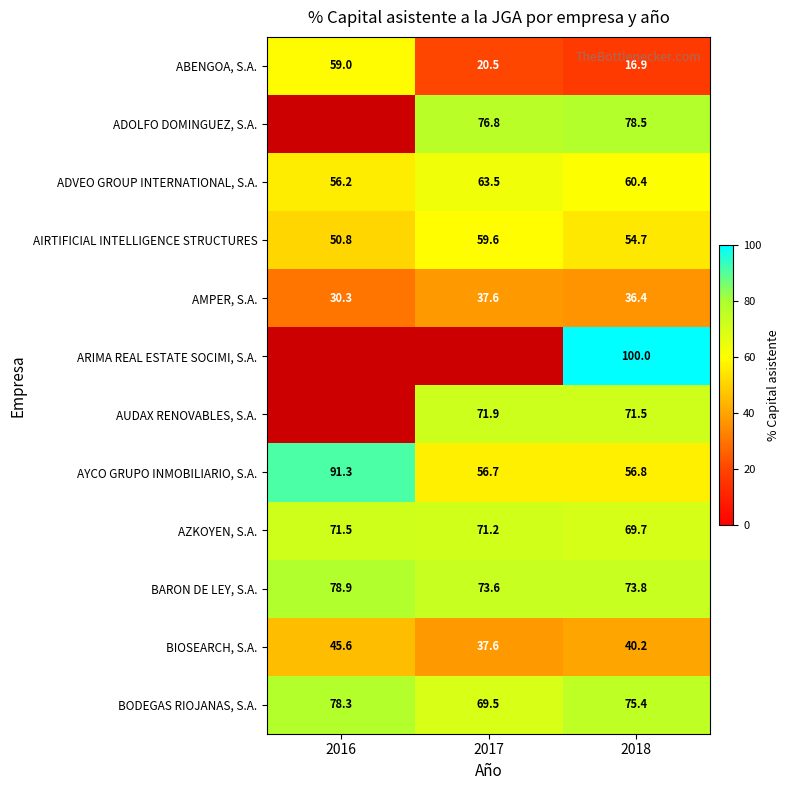

Is it true that AZKOYEN, S.A. equals 69.7 at 2018?

True